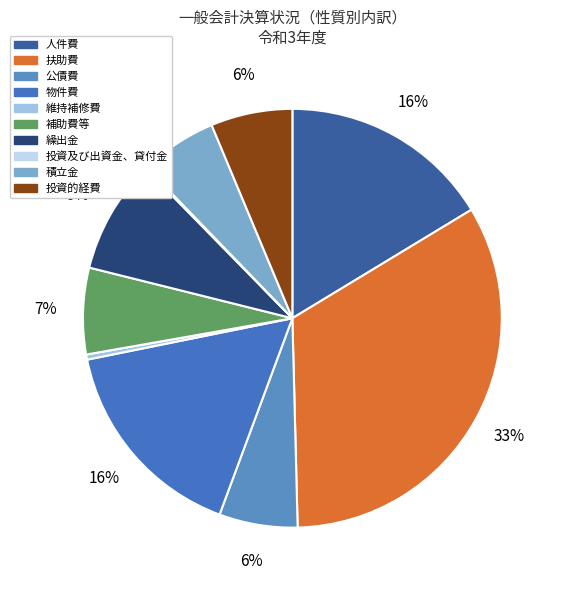

Does 積立金 account for over 50% of the chart?

No